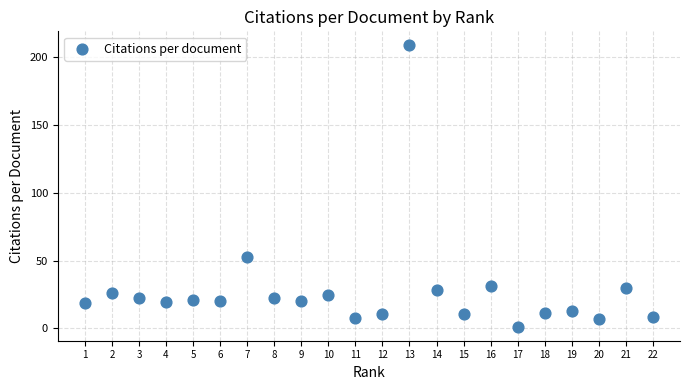

What Y value in the scatter plot is closest to 105?

52.4